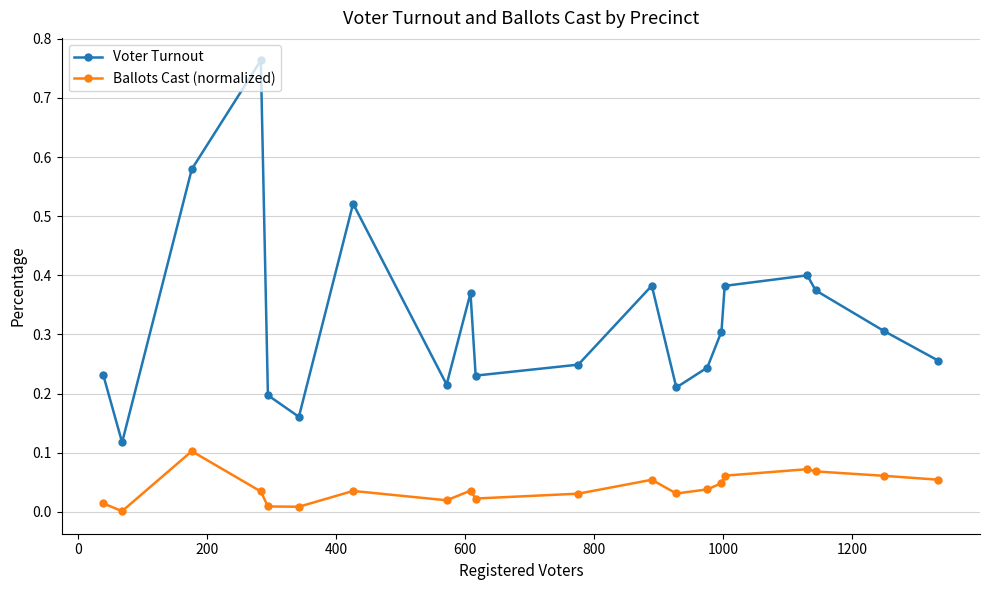

How many interior local peaks does the Voter Turnout series have?

5